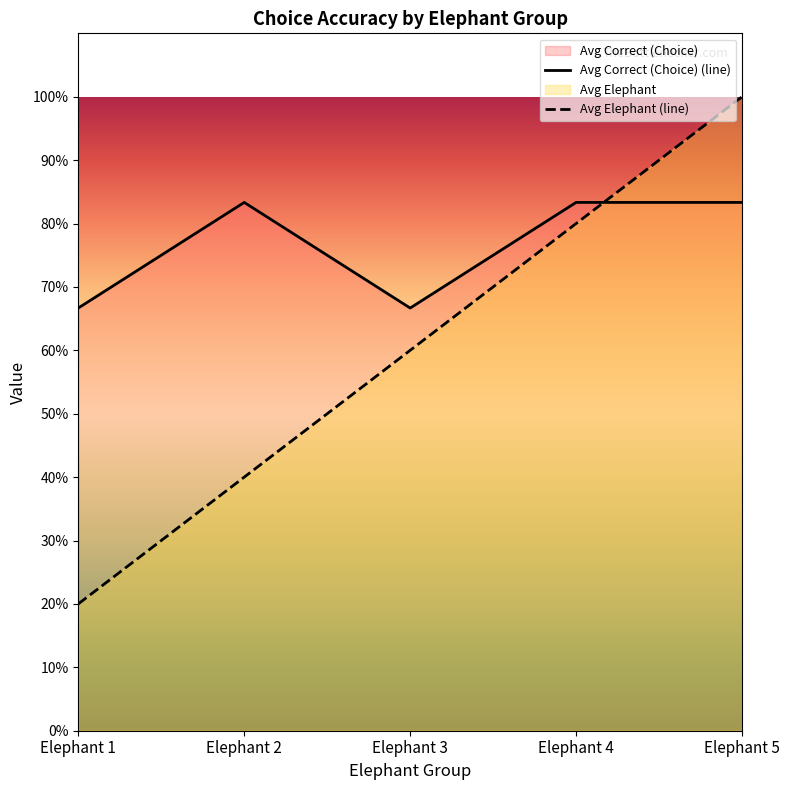

The value of Avg Correct (Choice) (line) at Elephant 3 is 1.2. True or false?

False